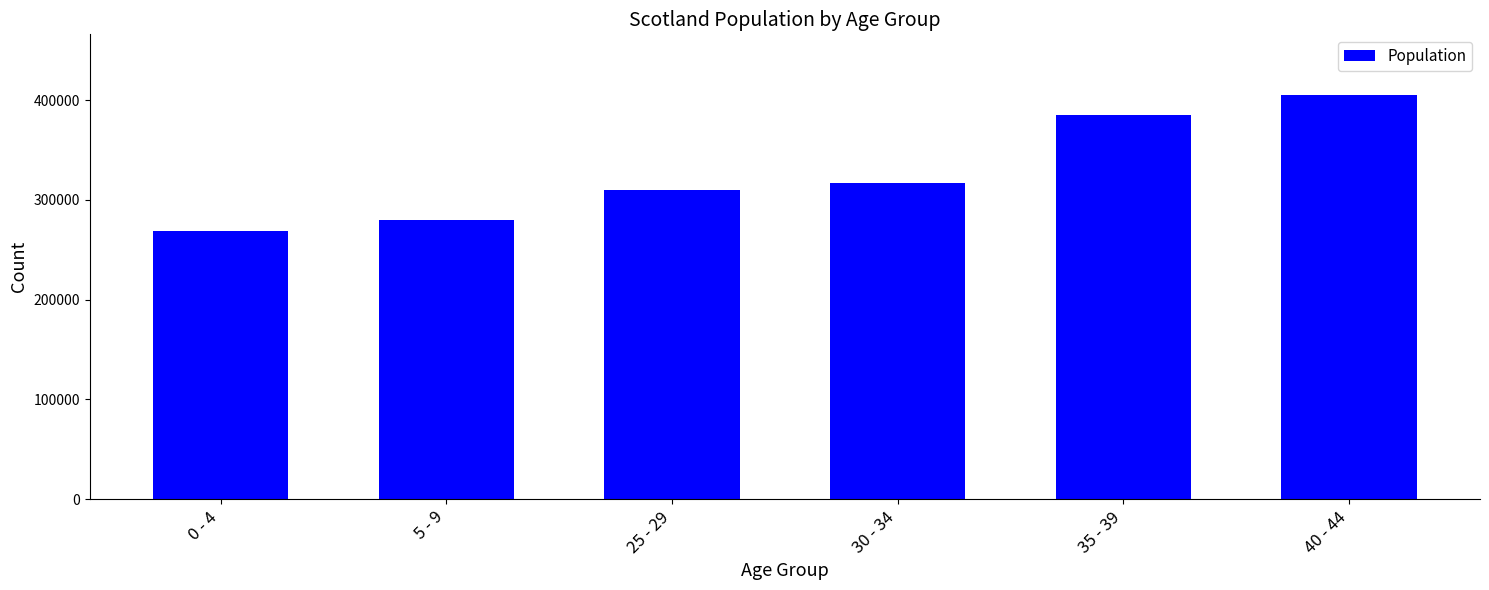

What position from the right is 35 - 39?

2